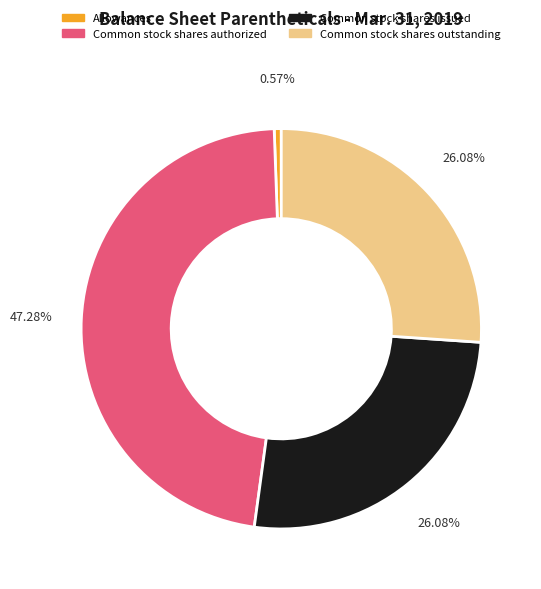

True or false: Common stock shares outstanding accounts for 39% of the total.

False